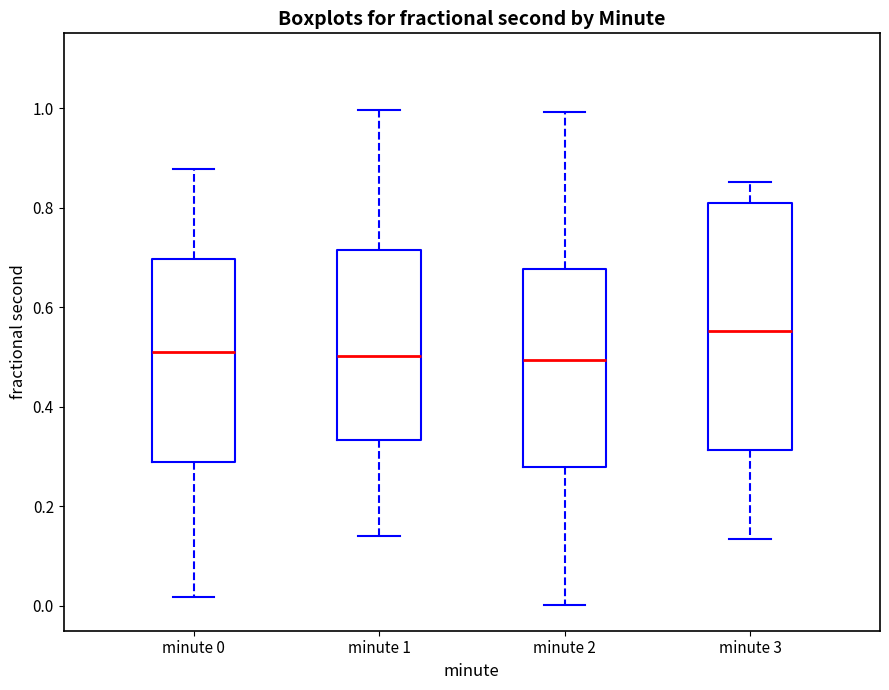

Reading left to right, transcribe this box plot: for each box, give where its median line is, the range the box spans, and where its two whiskers end, as read against the y-axis. The values are not printed on the chart, so give them approximately, as read against the axis.

minute 0: median 0.50, box 0.28 to 0.70, whiskers 0.02 to 0.88
minute 1: median 0.50, box 0.34 to 0.72, whiskers 0.14 to 1.00
minute 2: median 0.50, box 0.28 to 0.68, whiskers 0.00 to 1.00
minute 3: median 0.56, box 0.32 to 0.80, whiskers 0.14 to 0.86